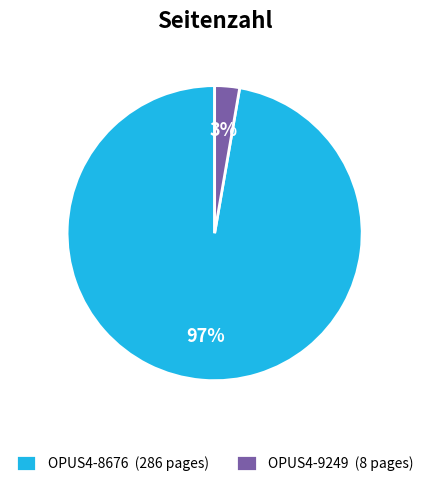

How many segments does this pie chart have?

2